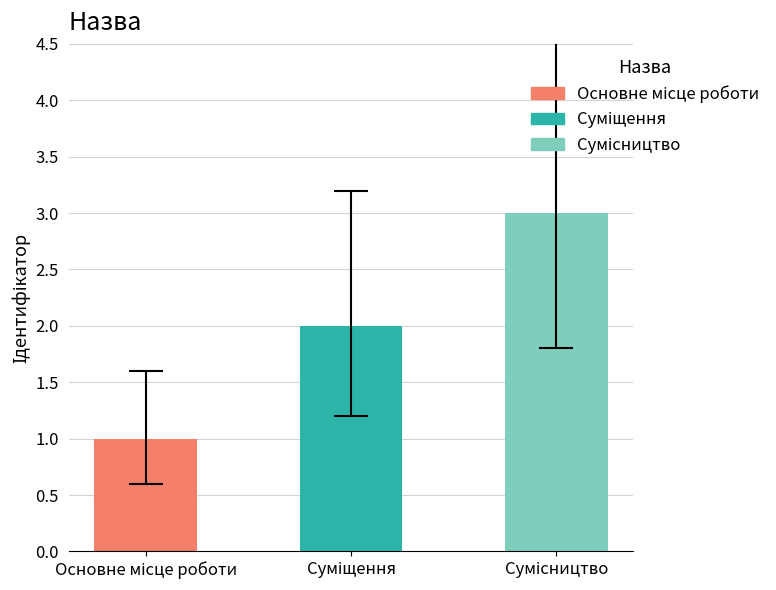

How many bars are there in total?

3